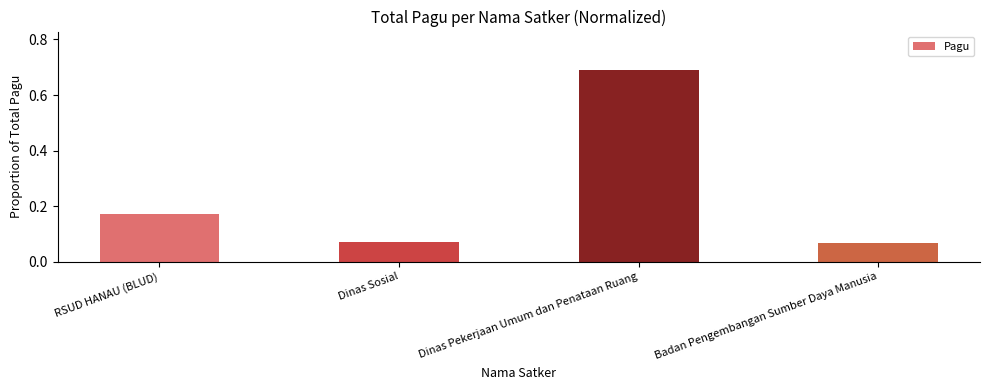

Count the values in the range 0 to 1.

4